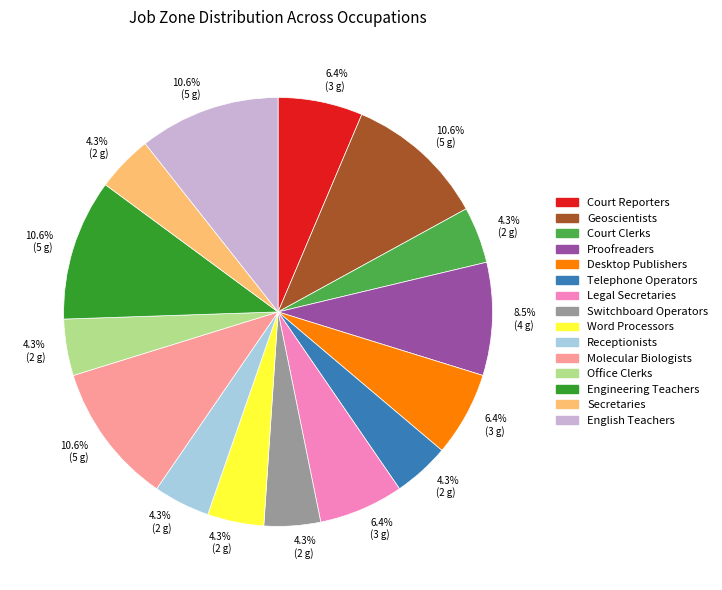

Combined, what portion of the pie is Receptionists and Molecular Biologists?

14.9%